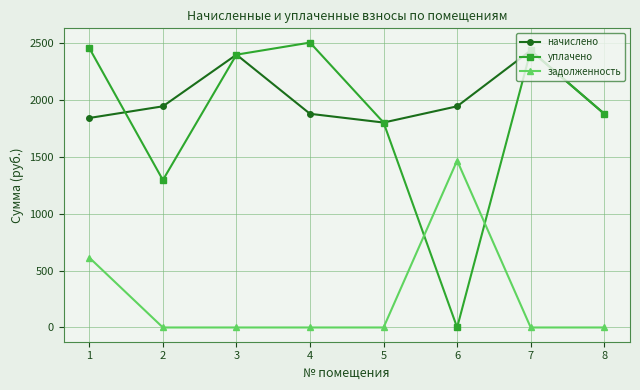

At how many categories does at least one series exceed 504?

8